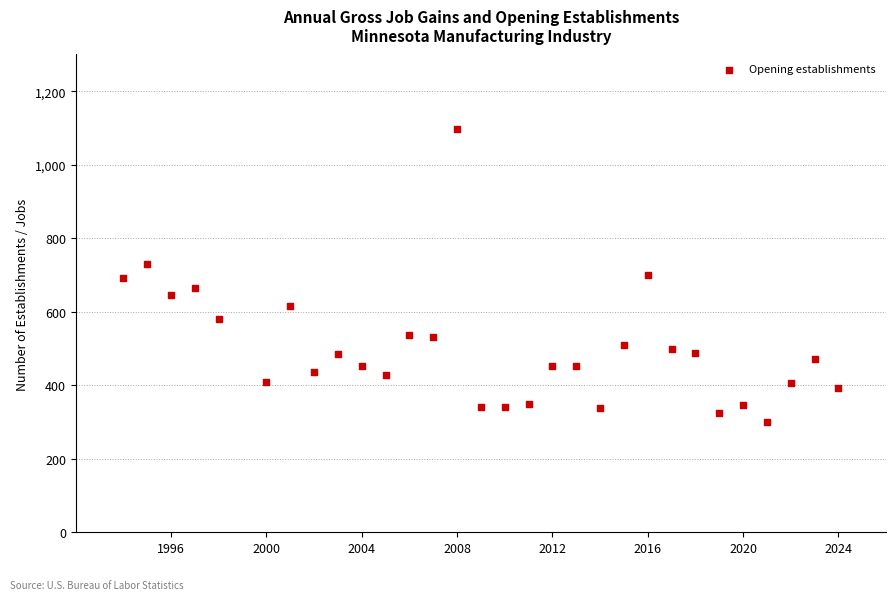

What is the range of X values (max minus min)?

30